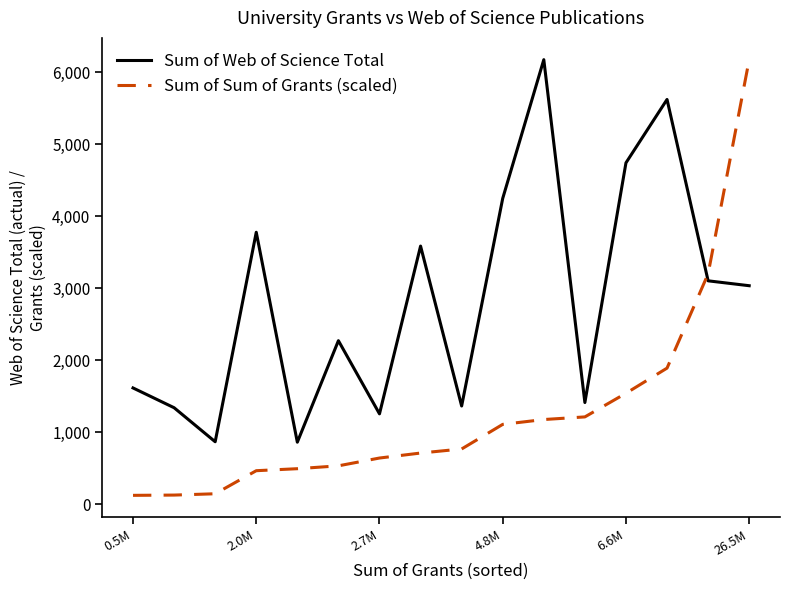

What is the maximum value shown in the chart?

6178.0